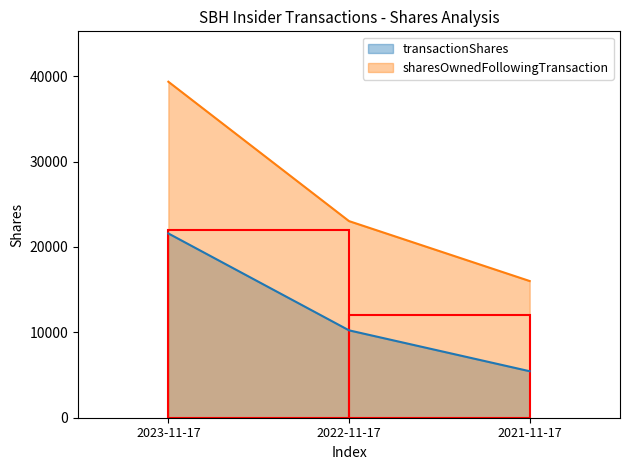

Which category has the lowest value across all series?

2021-11-17